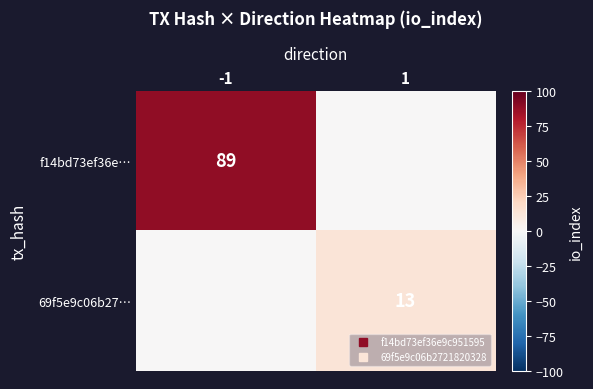

The value of 69f5e9c06b27… at 1 is 13. True or false?

True